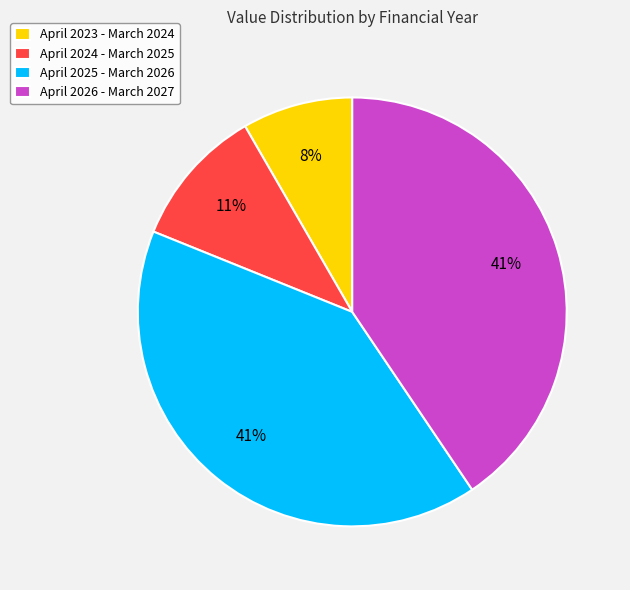

Is the sum of April 2025 - March 2026 and April 2023 - March 2024 greater than half?

No